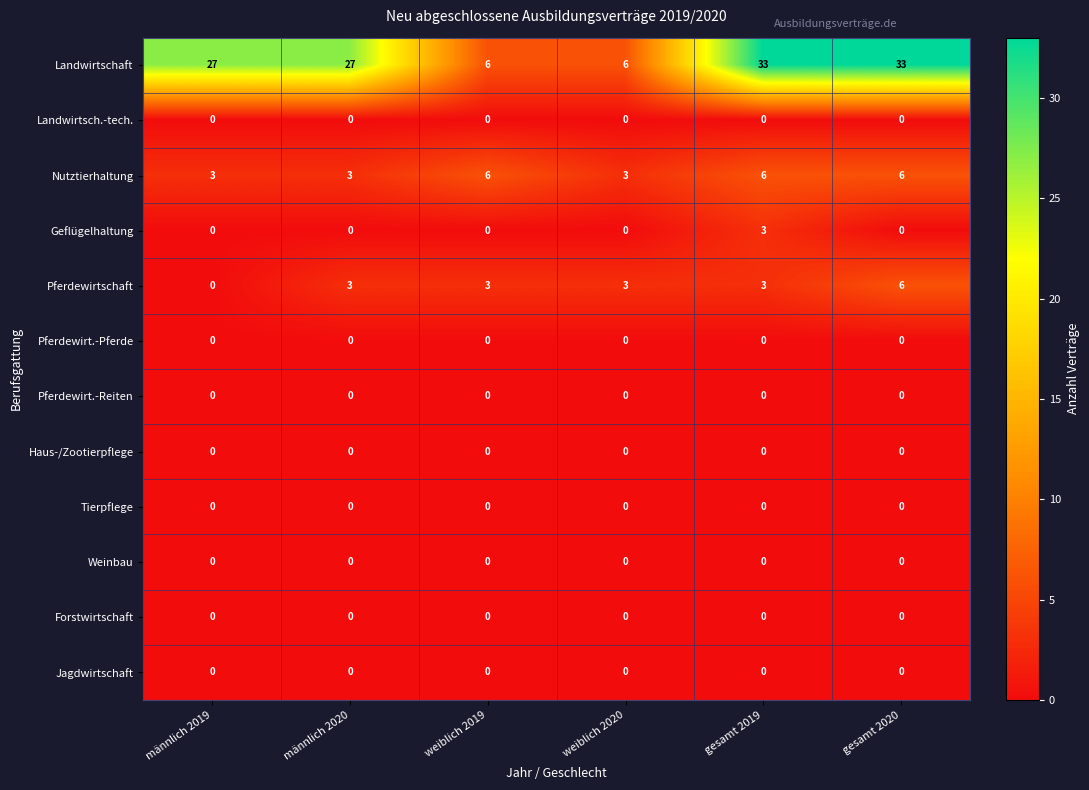

Which series has the largest total across all categories?

Landwirtschaft